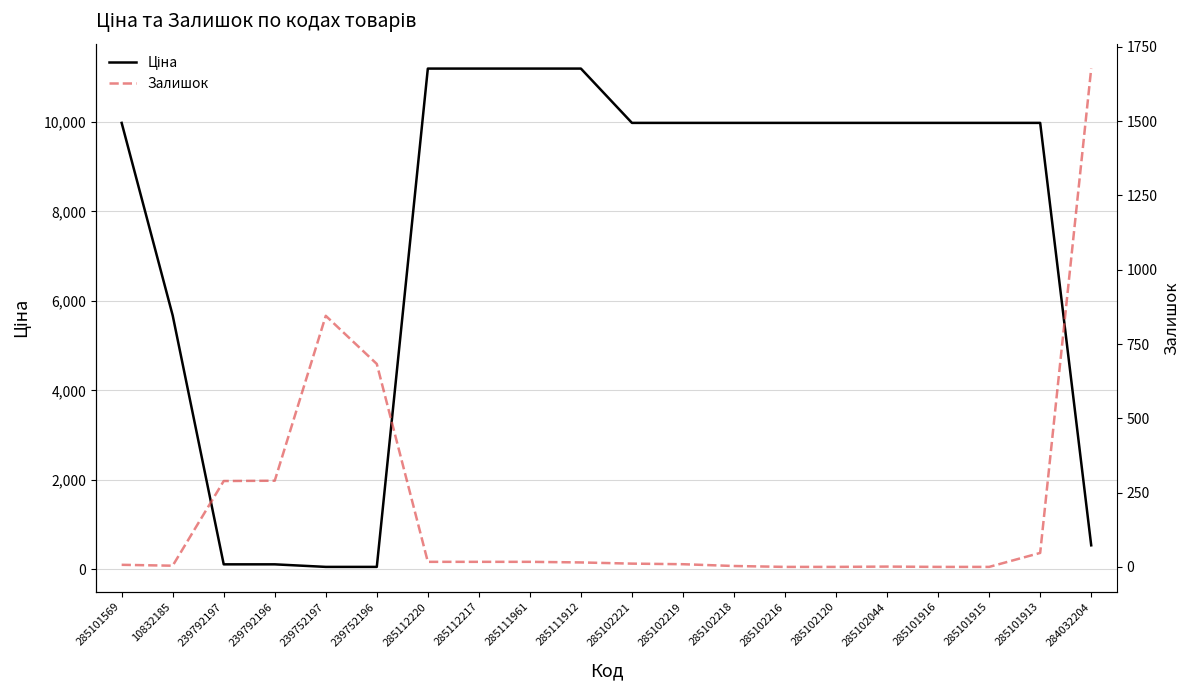

What is the difference between the Ціна values at 285112217 and 285102218?

1213.2